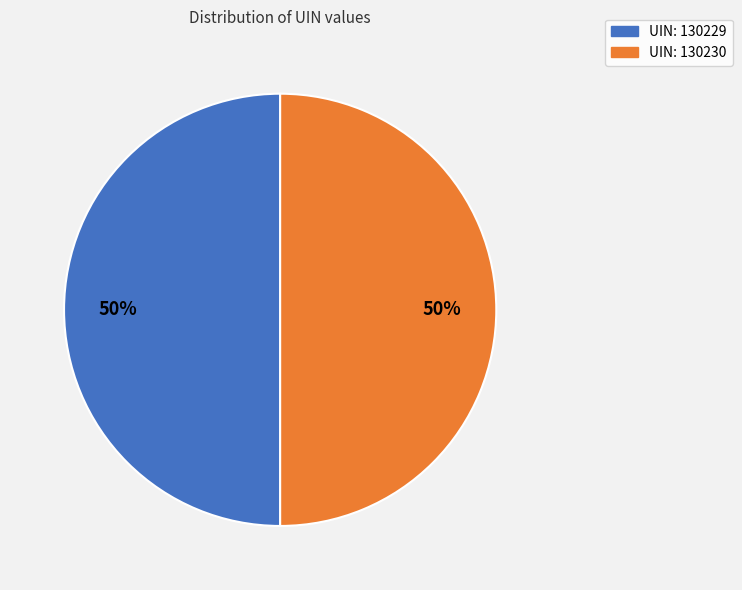

To the nearest percent, what is the average slice percentage?

50%